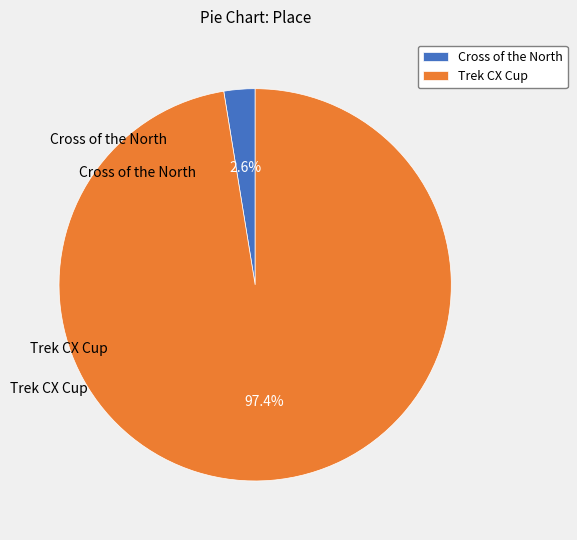

What is the largest slice in the pie chart?

Trek CX Cup